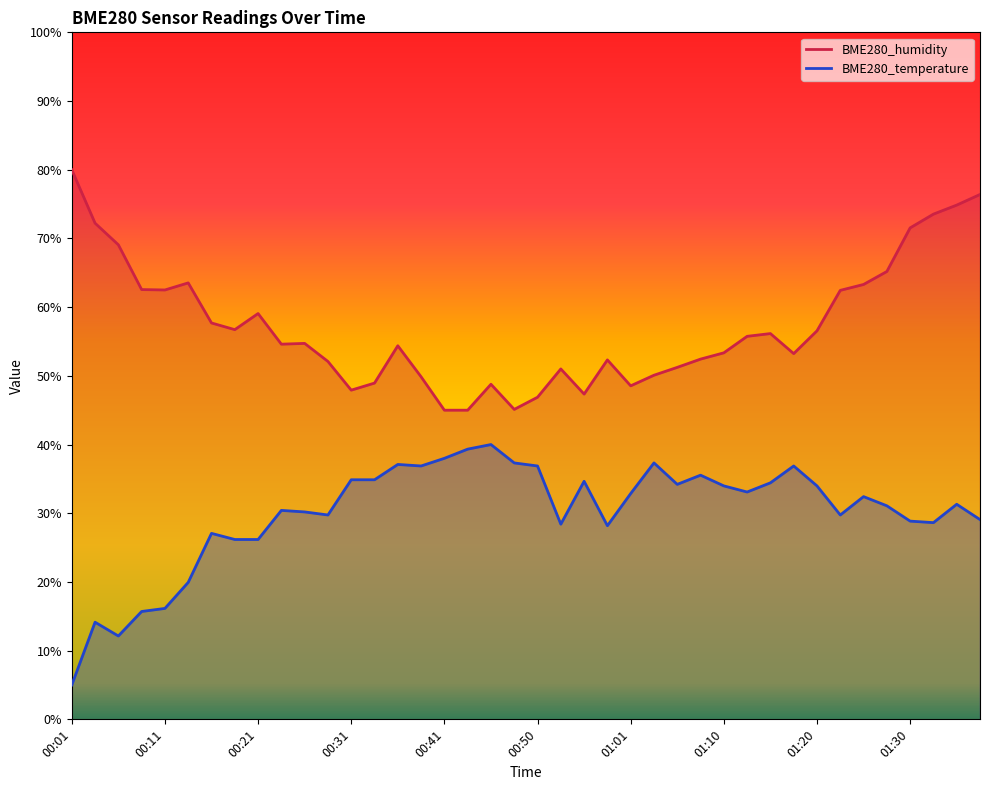

What is the label of the 29th point from the right?

00:28